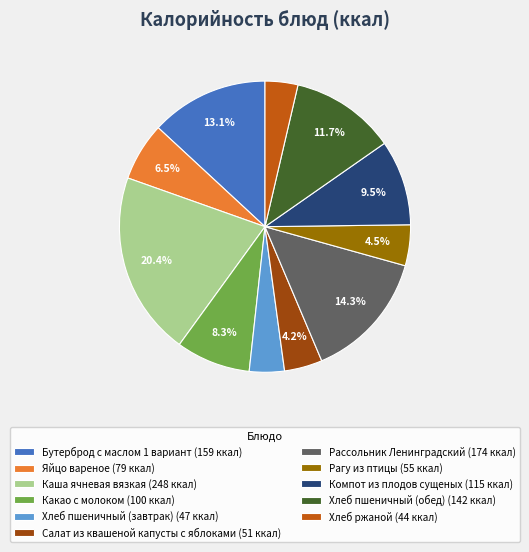

Approximately how many times larger is the value at Рассольник Ленинградский (174 ккал) compared to Бутерброд с маслом 1 вариант (159 ккал)?

1.1